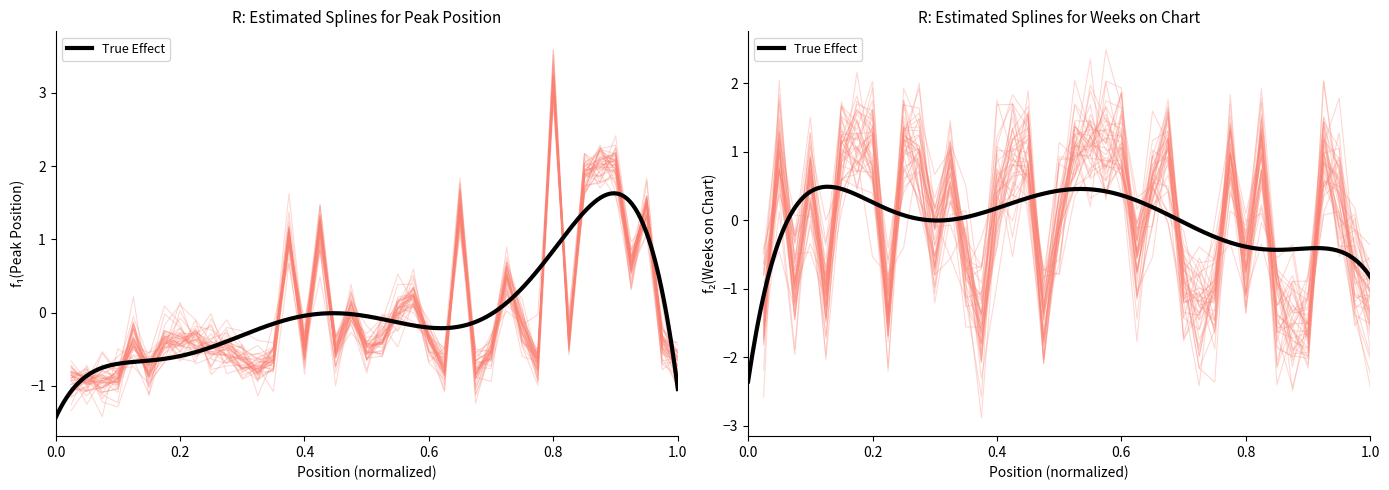

What is the difference between the maximum and minimum values?

4.2